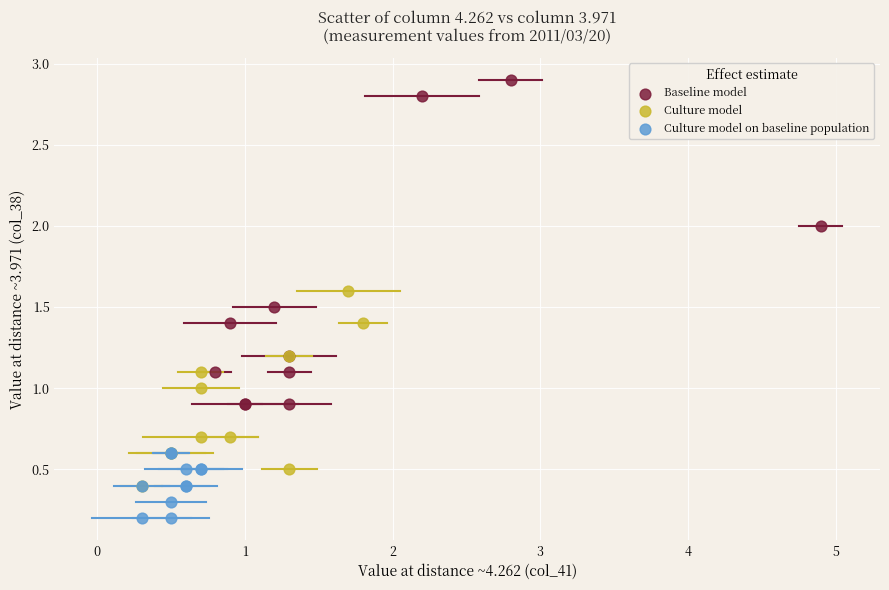

What are all the series names shown in the legend?

Baseline model, Culture model, Culture model on baseline population